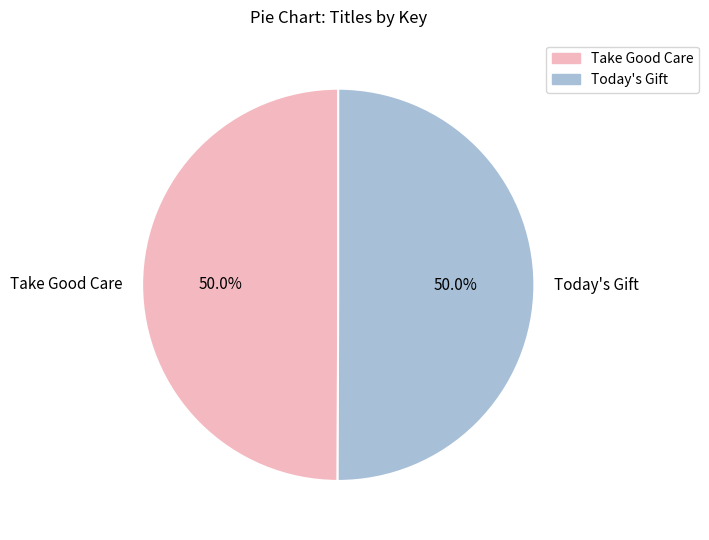

Count the number of slices in the pie.

2